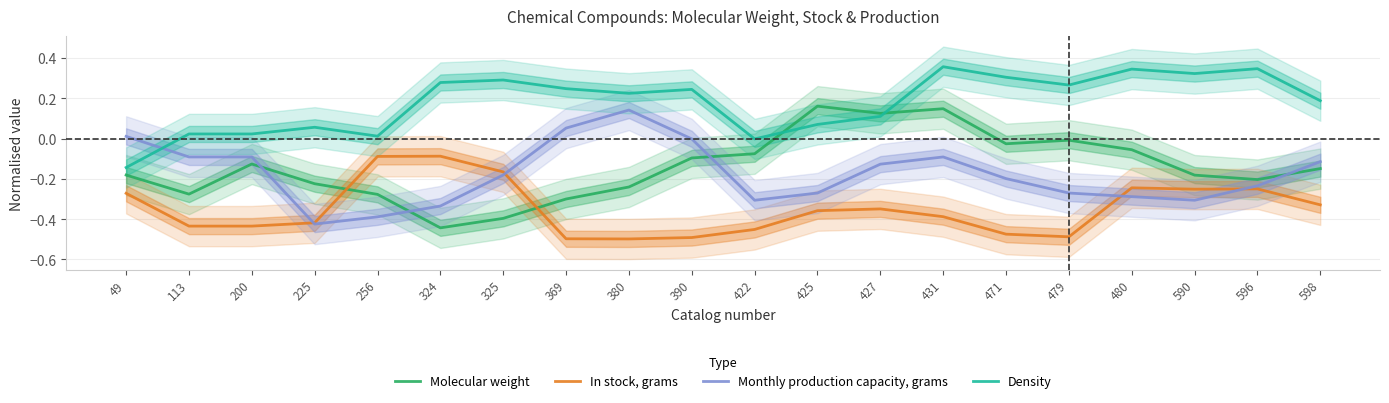

At 113, list the series in order from largest to smallest.

Density, Monthly production capacity, grams, Molecular weight, In stock, grams